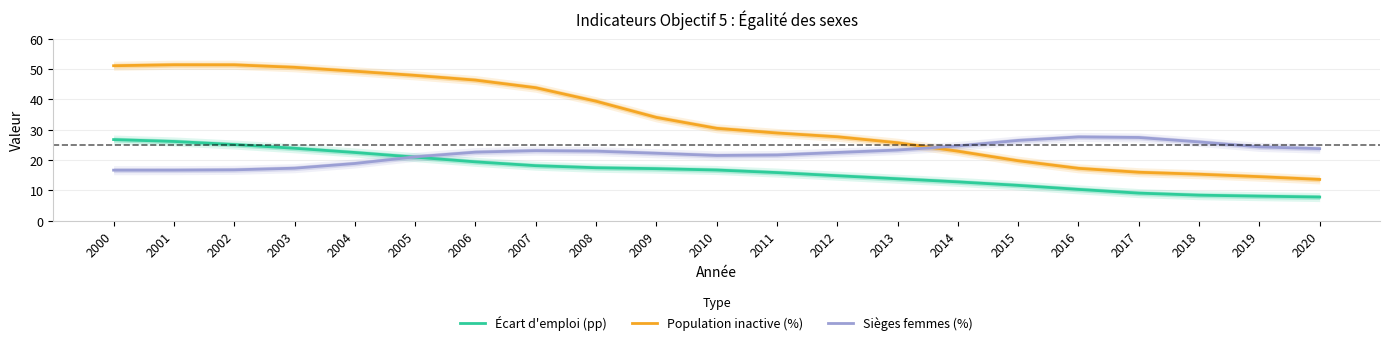

Which series has the largest range (max minus min)?

Population inactive (%)